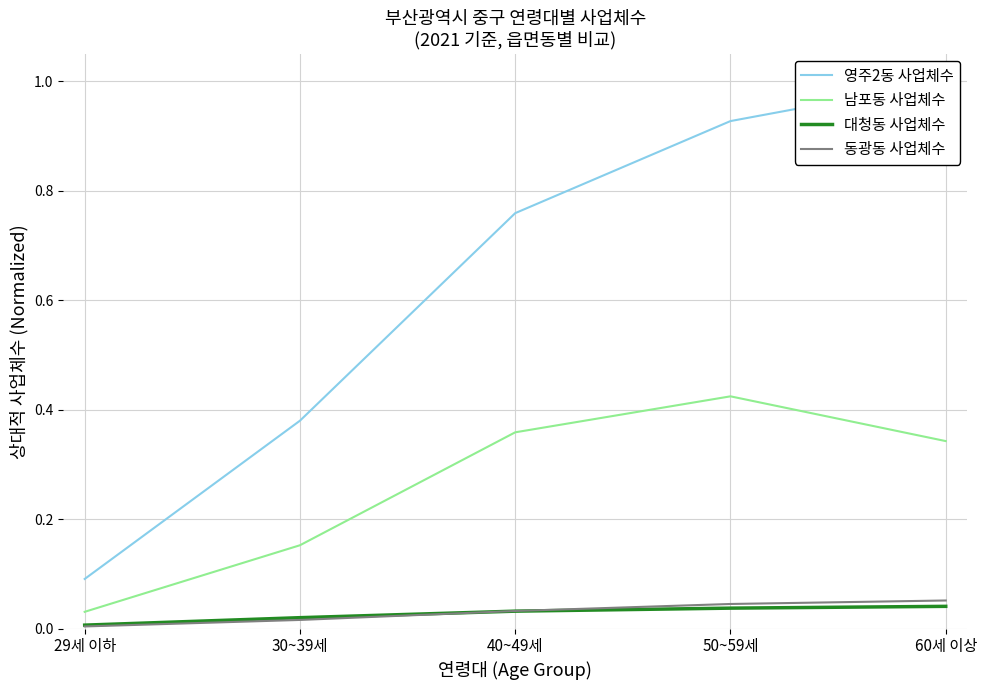

What is the label of the 2nd point from the left?

30~39세